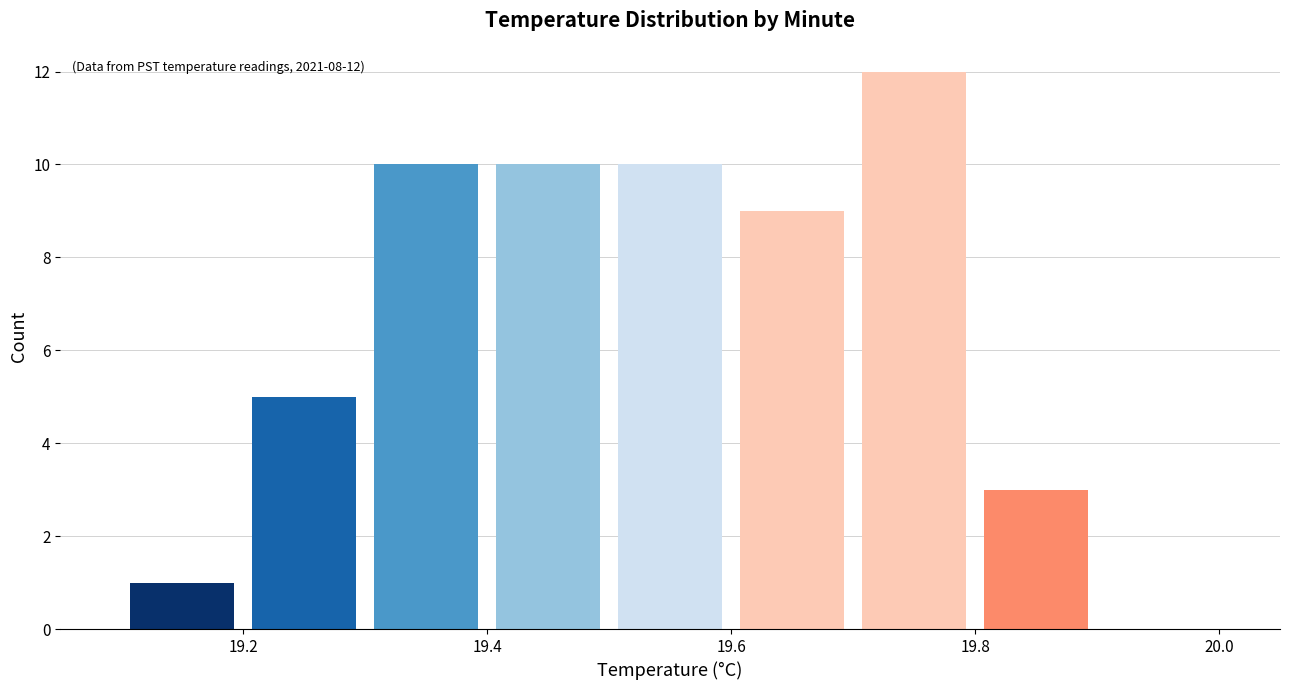

Which range on the x-axis has the tallest bar?

19.7 to 19.8